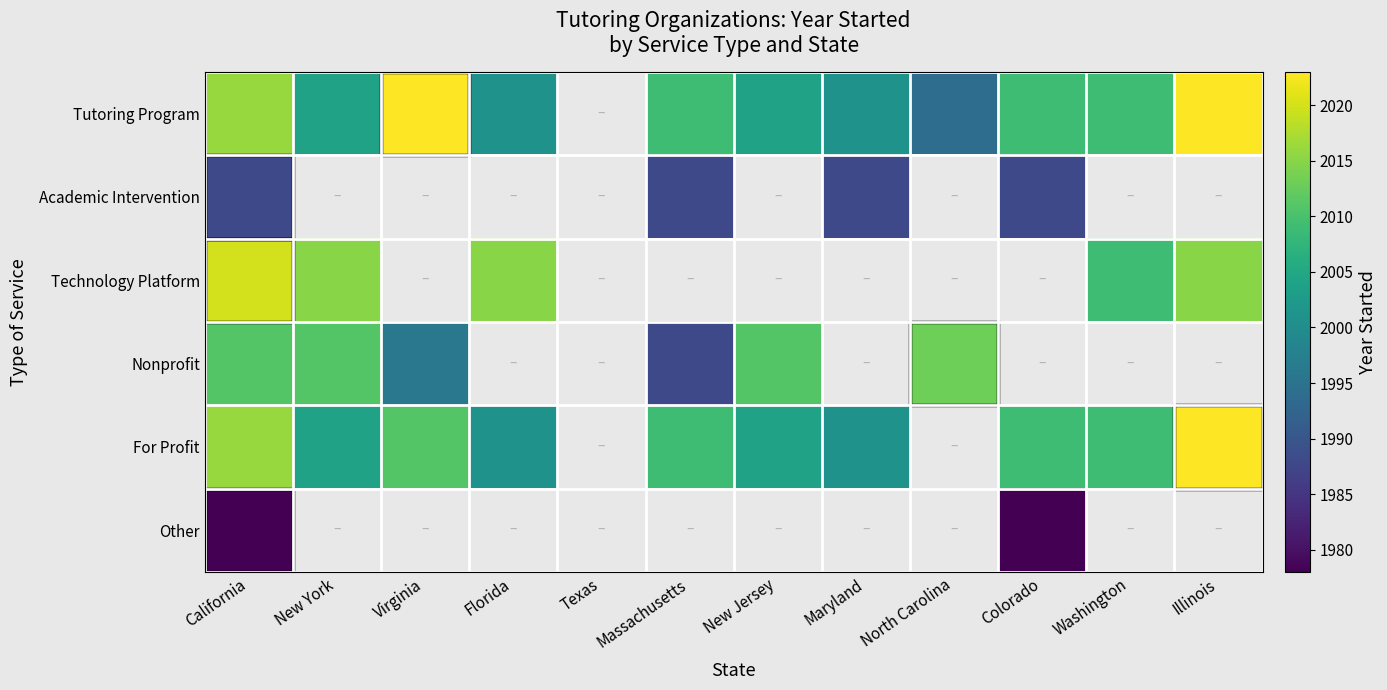

Is it true that For Profit equals 2717.7 at New York?

False